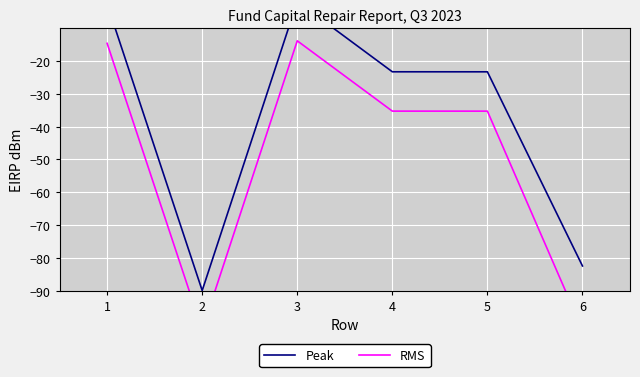

True or false: RMS and Peak intersect in this chart.

False